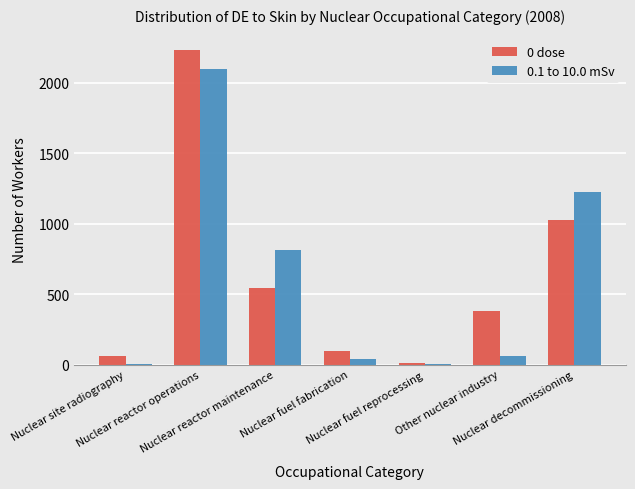

True or false: 0 dose has a value of 597 at Nuclear decommissioning.

False